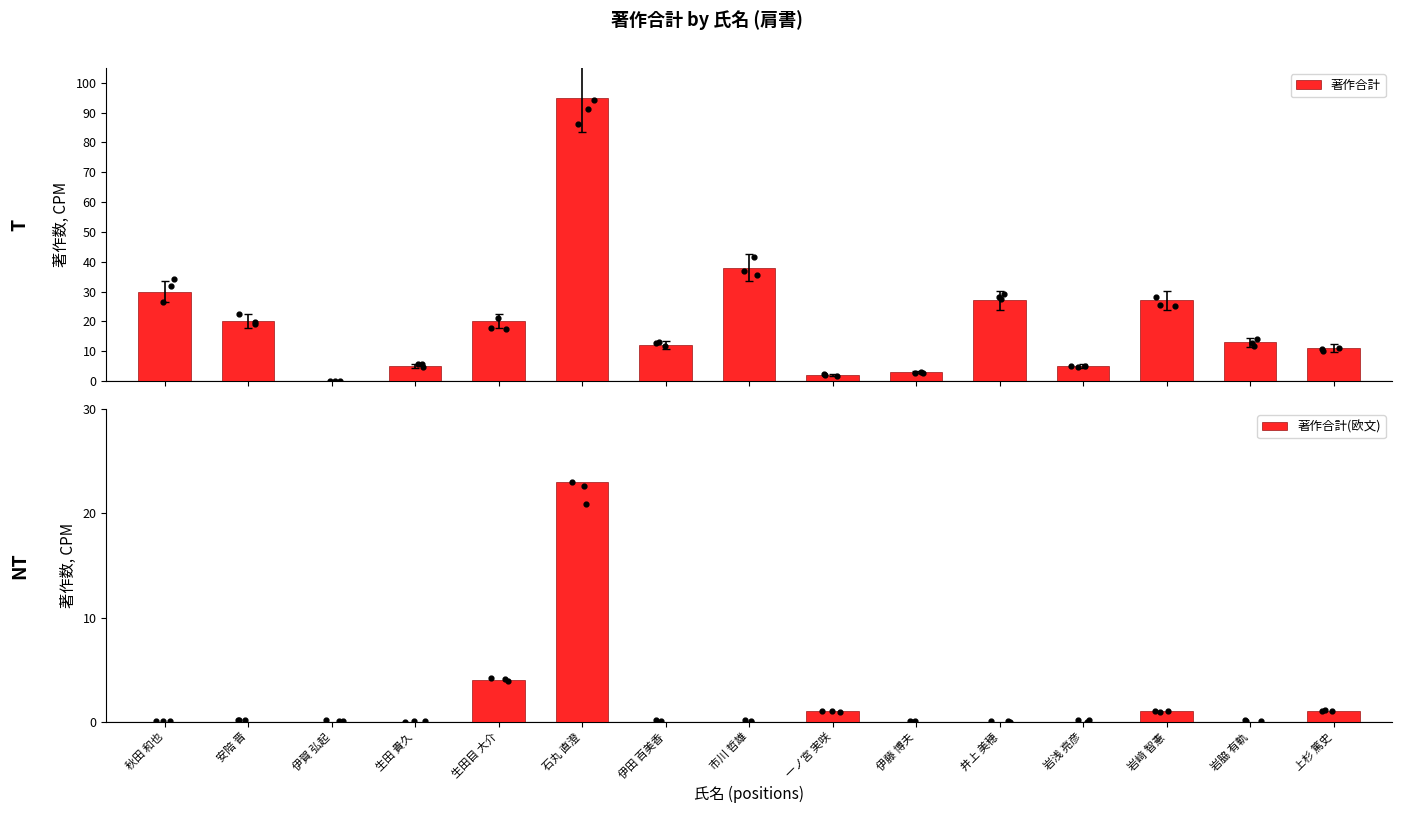

At which category is the sum across all series the highest?

石丸 直澄